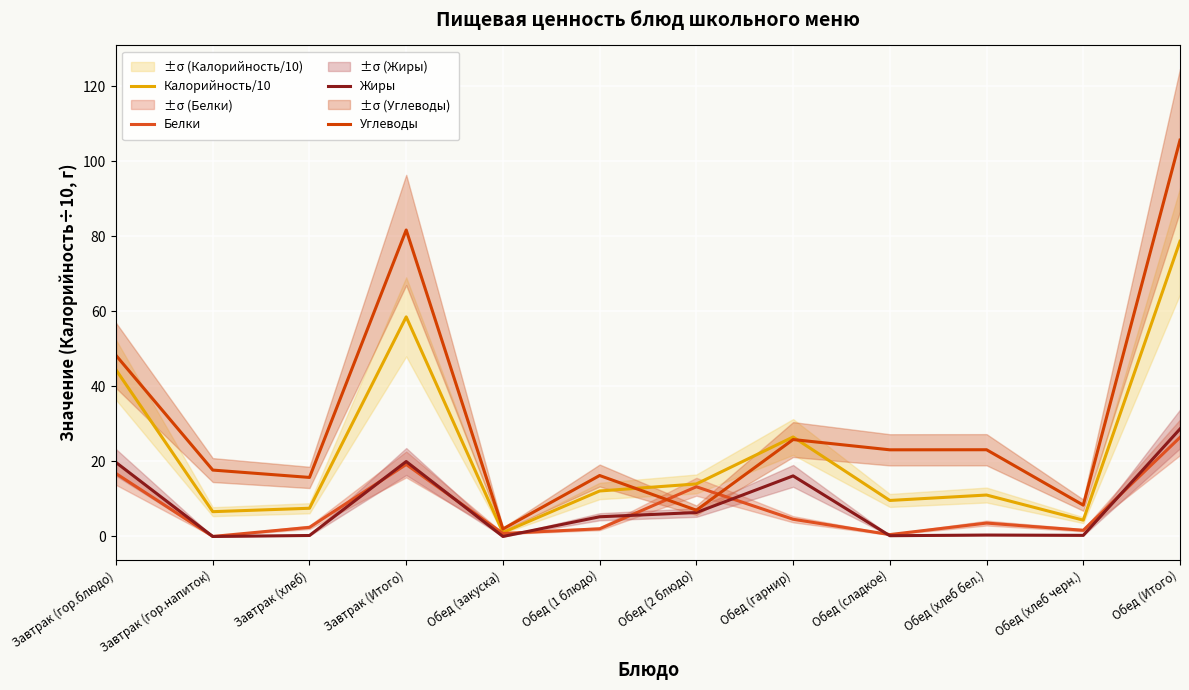

True or false: Жиры has more than 2 points higher than both neighbors.

True